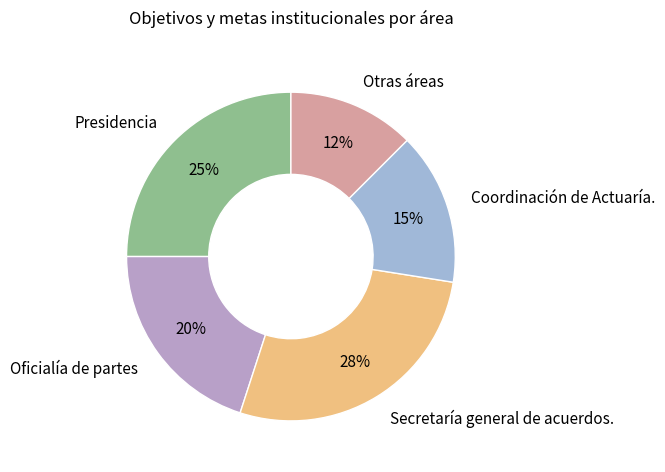

Does any single category account for the majority?

No